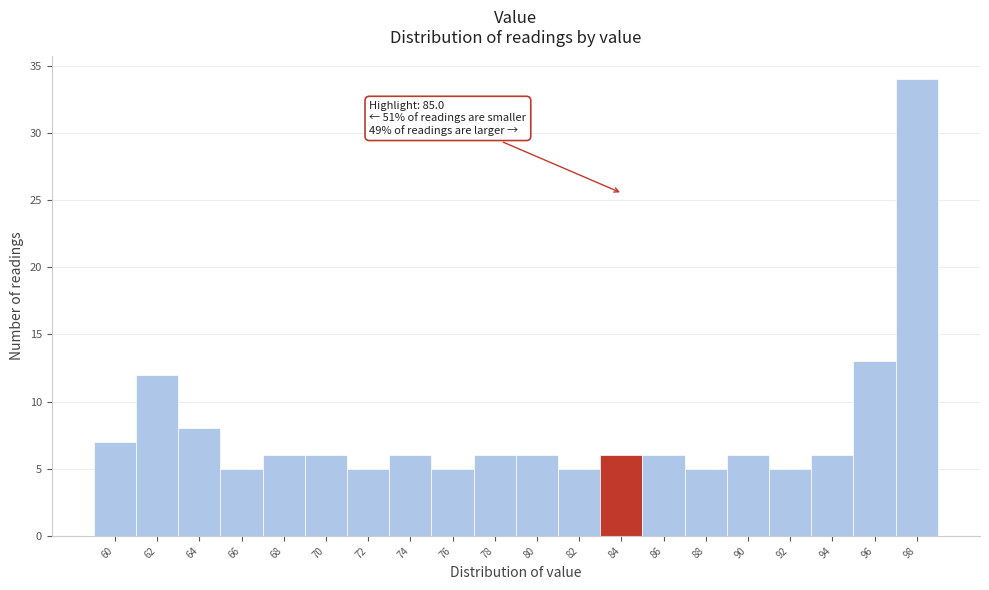

Reading left to right, extract all data points from this chart.

7	12	8	5	6	6	5	6	5	6	6	5	6	6	5	6	5	6	13	34